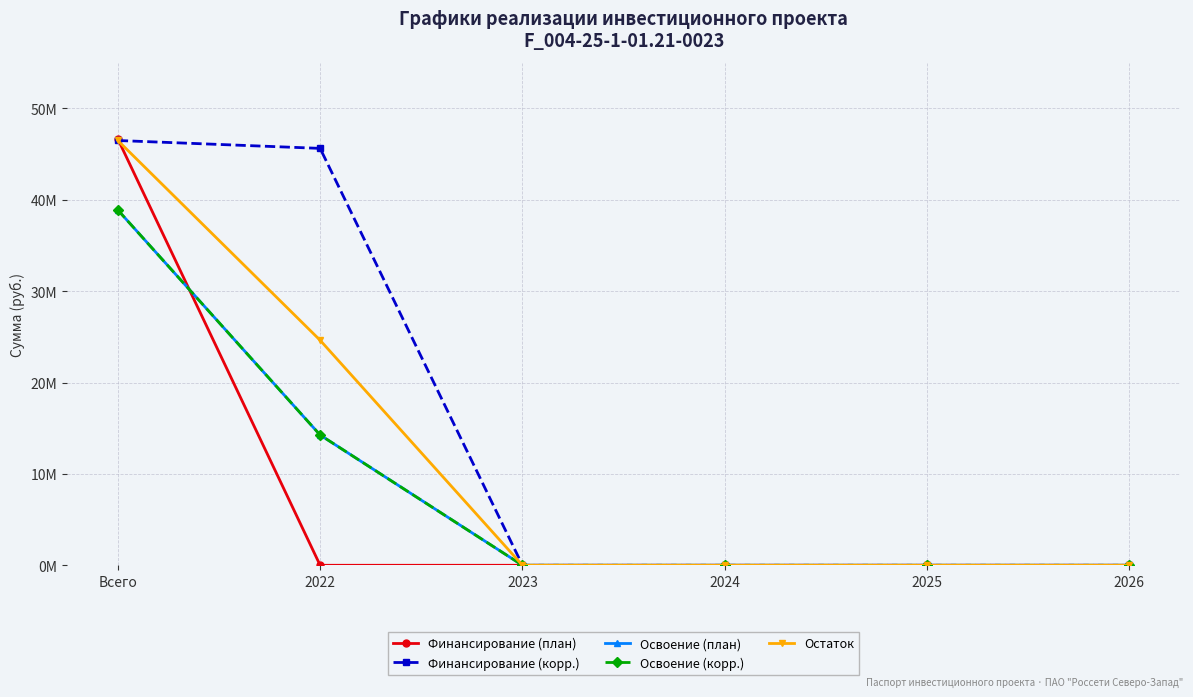

Does the chart display data point markers on the line(s)?

Yes